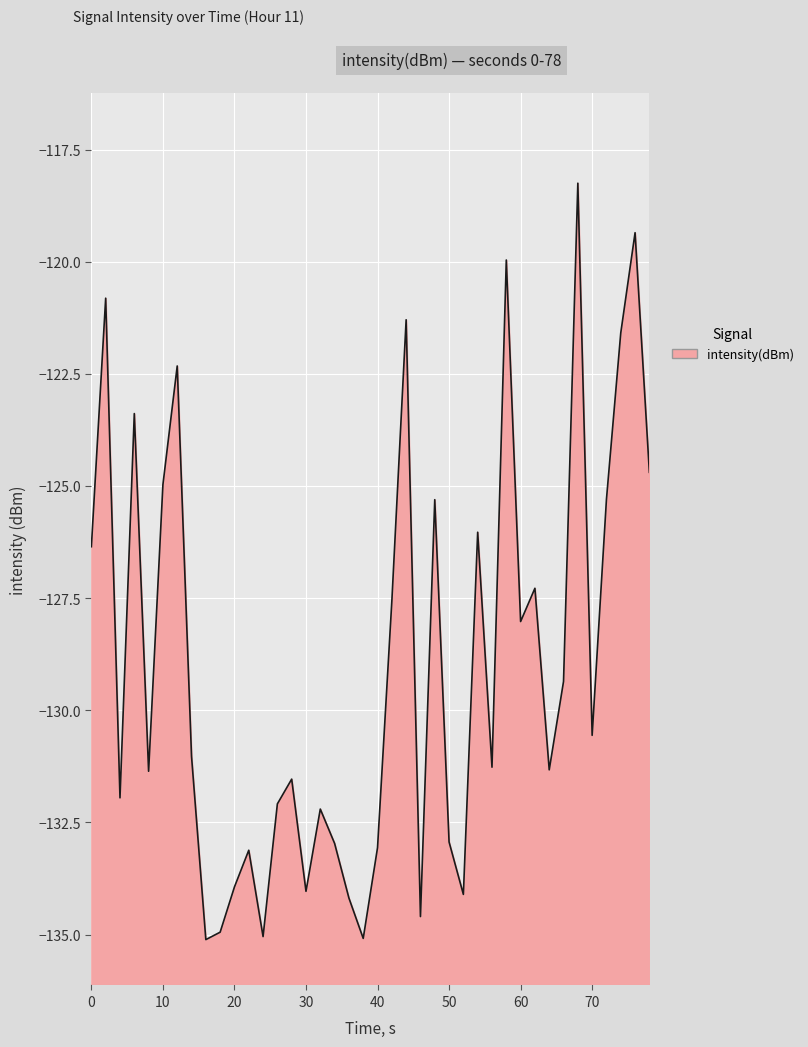

What is the smallest value displayed?

-135.1